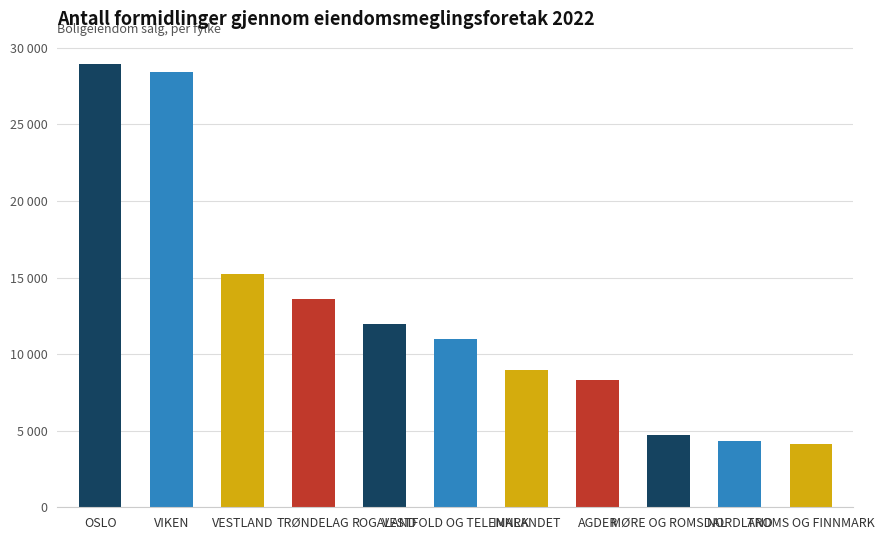

Approximately how many times larger is the value at AGDER compared to MØRE OG ROMSDAL?

1.7